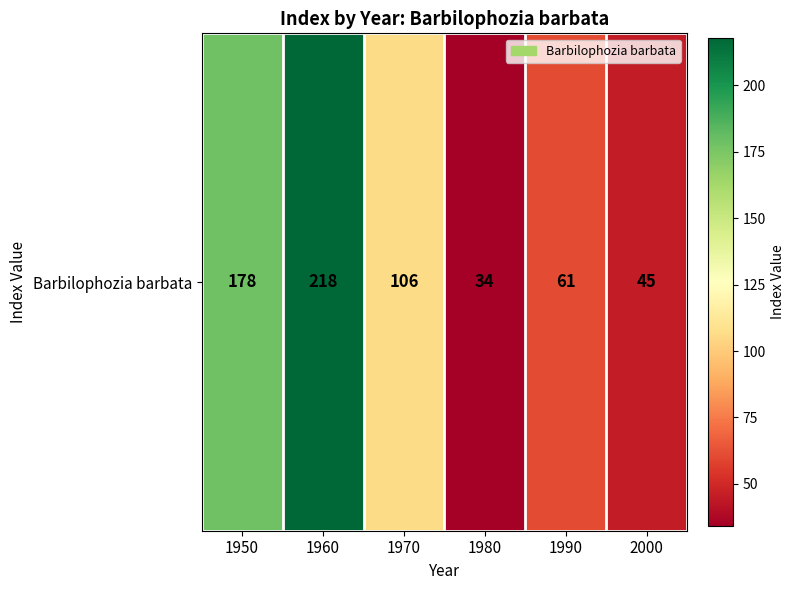

Rank the categories by value from lowest to highest.

1980, 2000, 1990, 1970, 1950, 1960